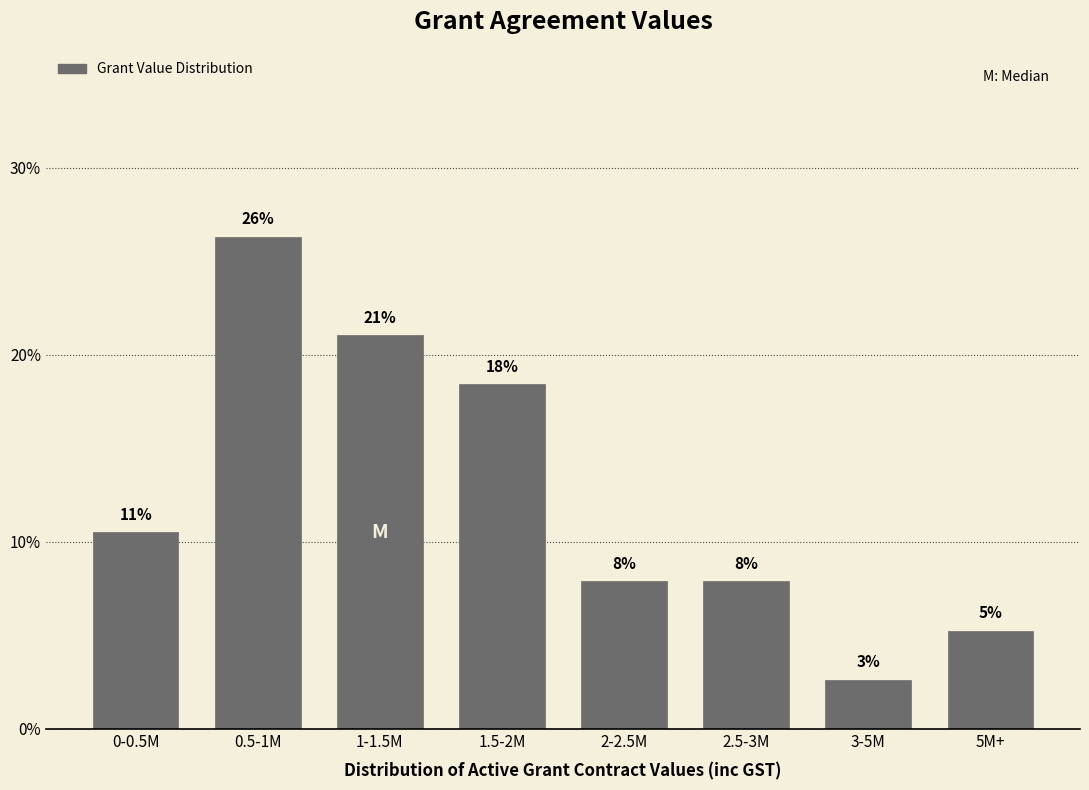

Are the bars horizontal?

No